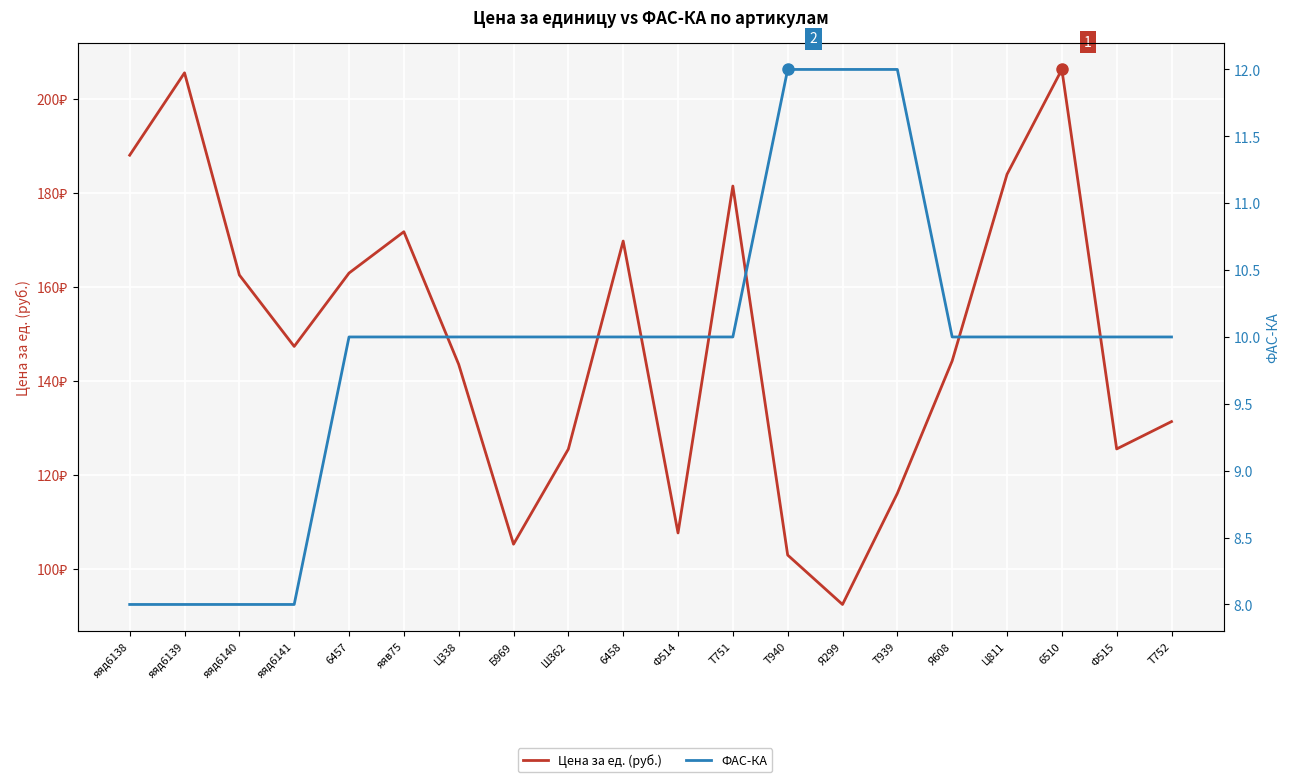

What is the average value of the Цена за ед. (руб.) series?

148.7